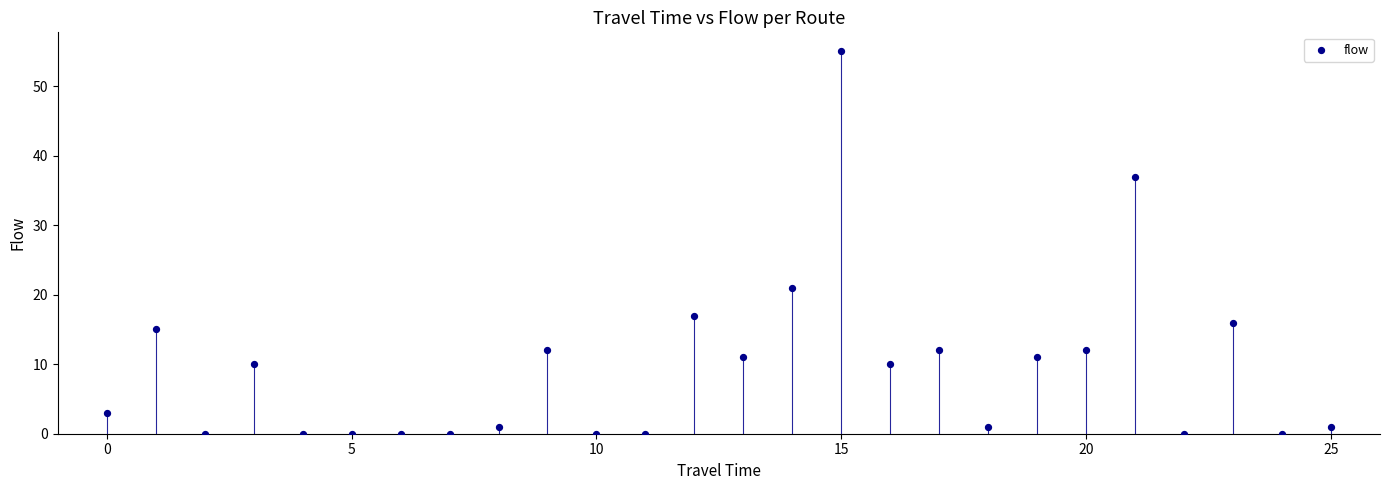

What is the range of Y values (max minus min)?

55